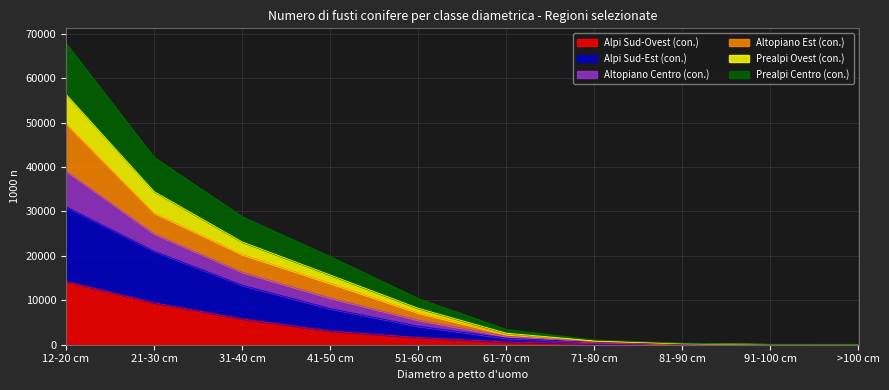

What are all the series names shown in the legend?

Alpi Sud-Ovest (con.), Alpi Sud-Est (con.), Altopiano Centro (con.), Altopiano Est (con.), Prealpi Ovest (con.), Prealpi Centro (con.)